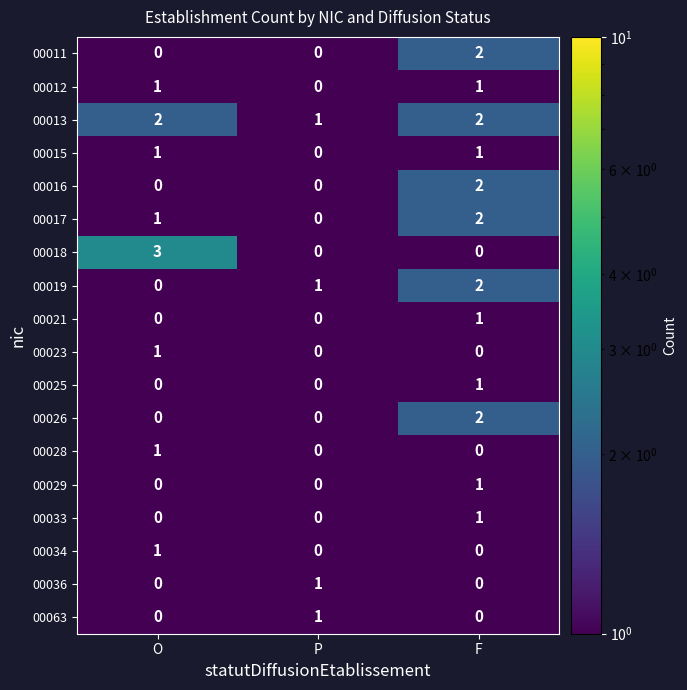

What is the total value across all series at O?

11